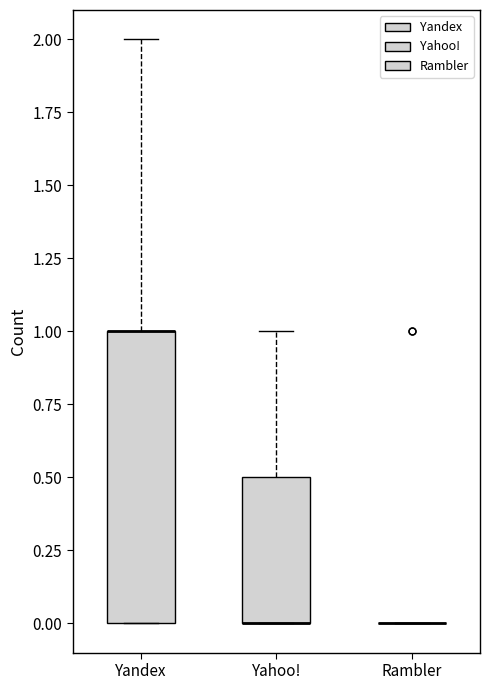

Reading left to right, read every box against the y-axis: the position of its median line, the range the box covers, and the ends of its whiskers. The values are not printed on the chart, so give them approximately, as read against the axis.

Yandex: median 1.0 (drawn on the box's upper edge), box 0.0 to 1.0, whiskers 0.0 to 2.0
Yahoo!: median 0.0 (drawn on the box's lower edge), box 0.0 to 0.5, whiskers 0.0 to 1.0
Rambler: box collapsed to a line at 0.0, whiskers 0.0 to 0.0